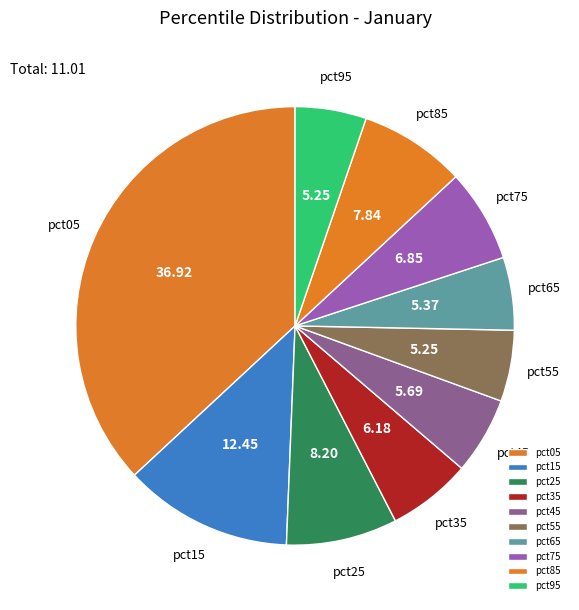

Combined, do pct75 and pct45 account for over 50%?

No